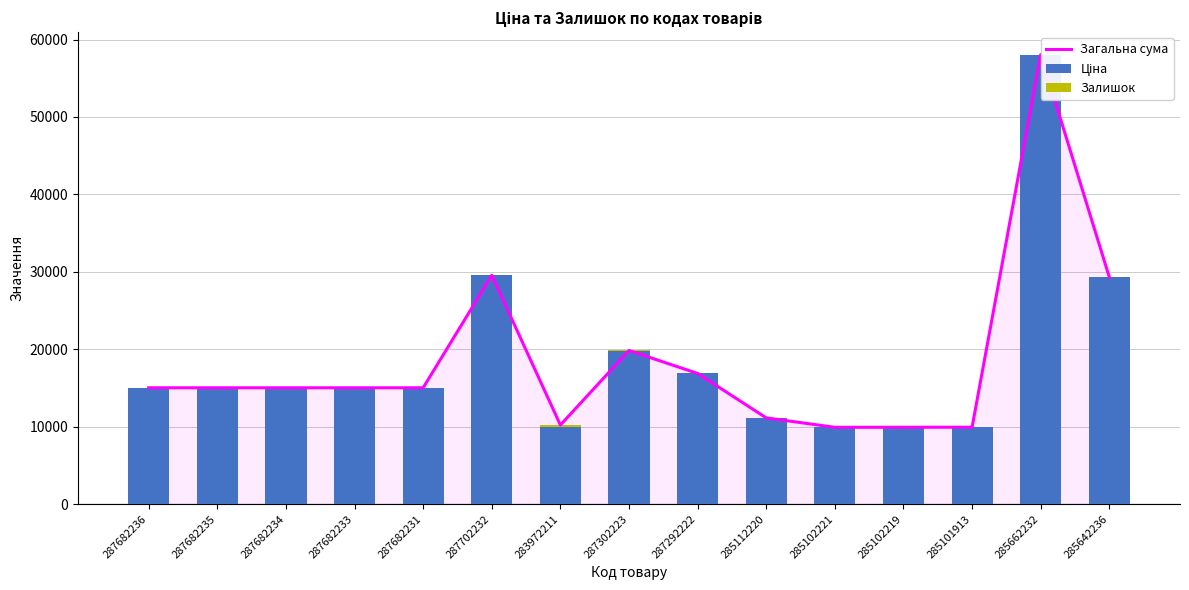

What are all the series names shown in the legend?

Загальна сума, Ціна, Залишок